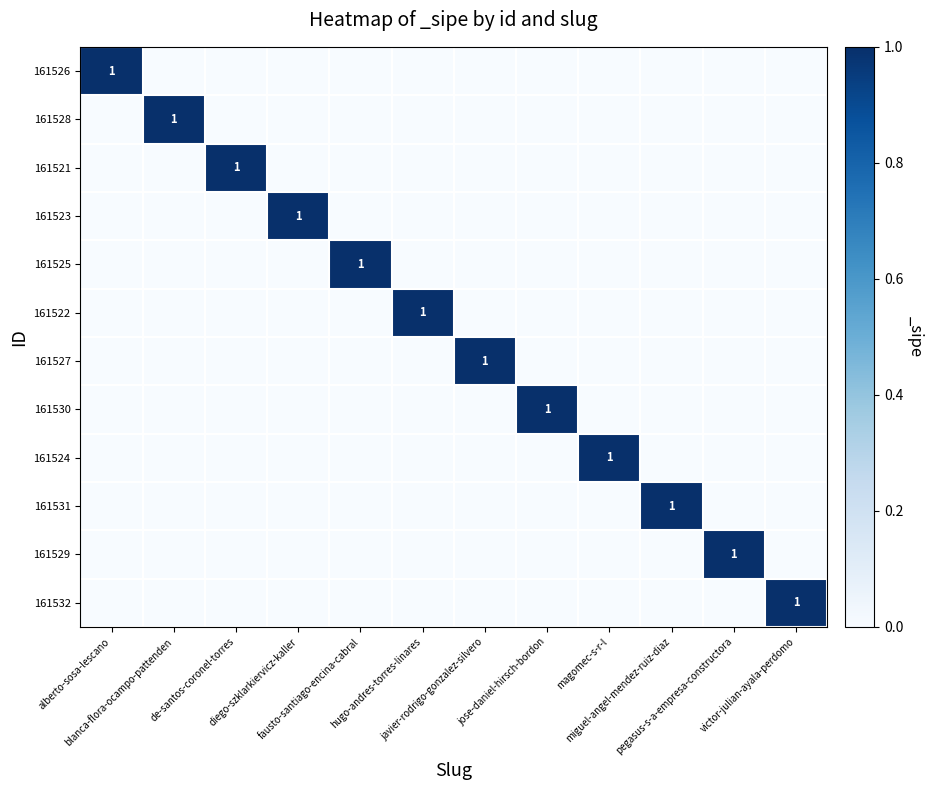

What is the total value across all series at diego-szklarkiervicz-kaller?

1